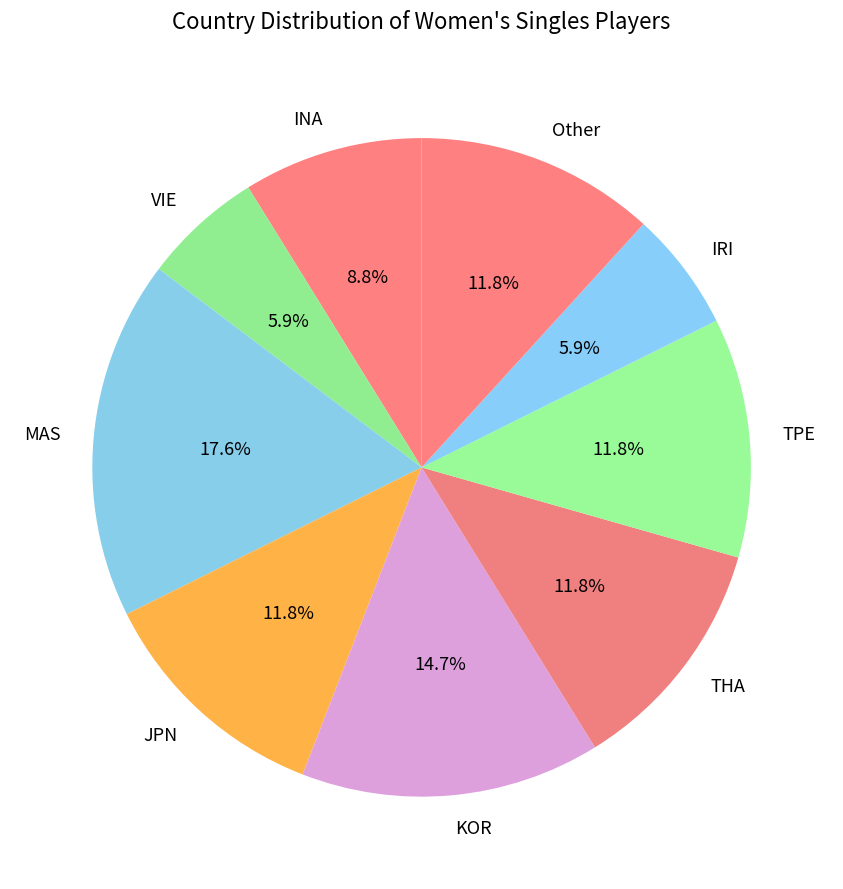

What percentage is the INA slice, to the nearest percent?

9%